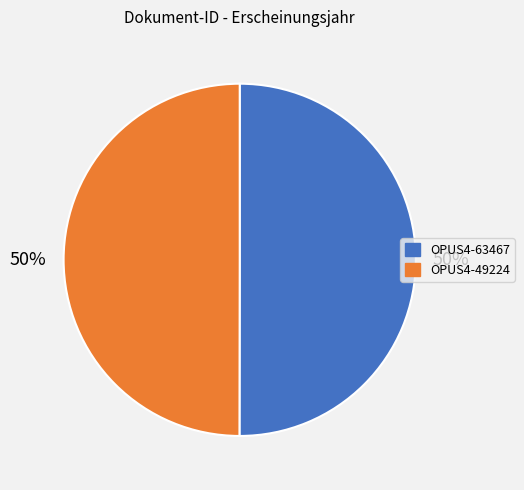

Is it true that OPUS4-63467 is 50% of the pie?

True